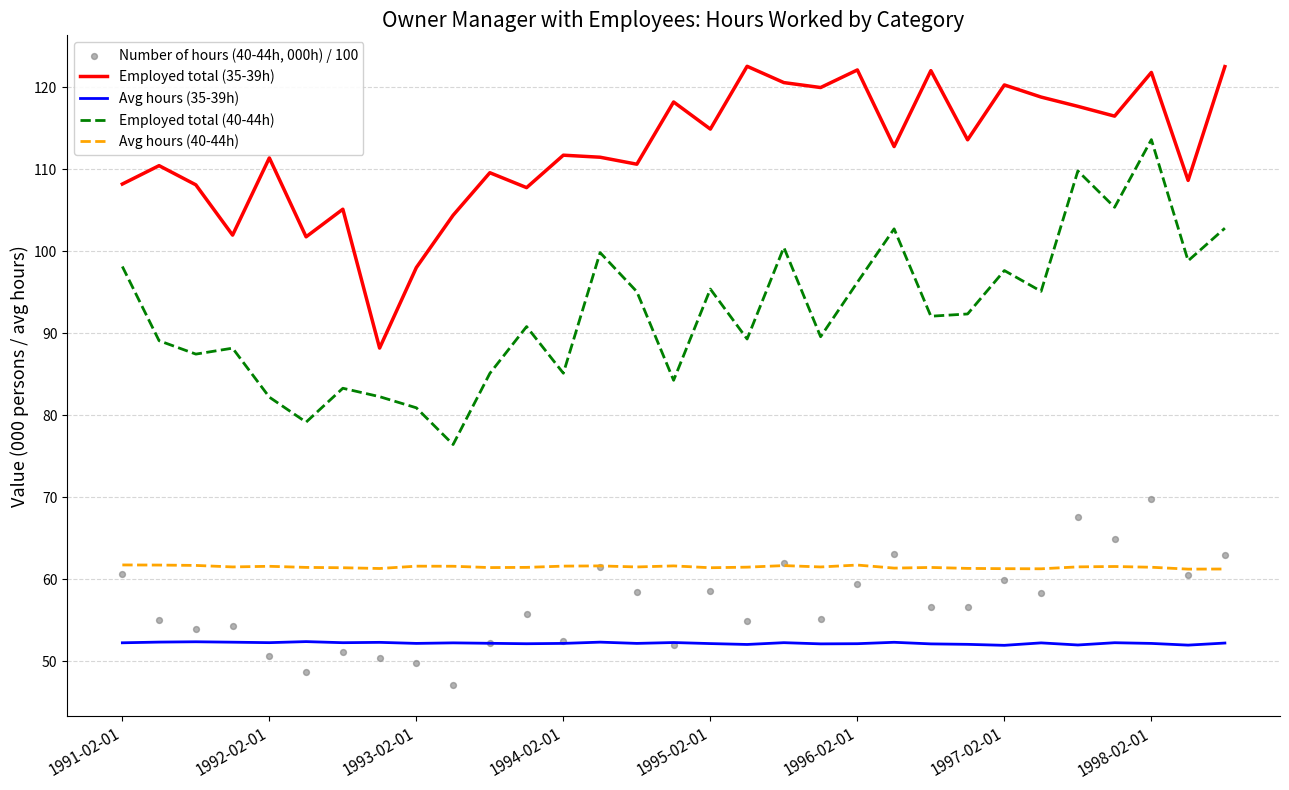

Which series has the largest Y range (max minus min)?

Employed total (40-44h)